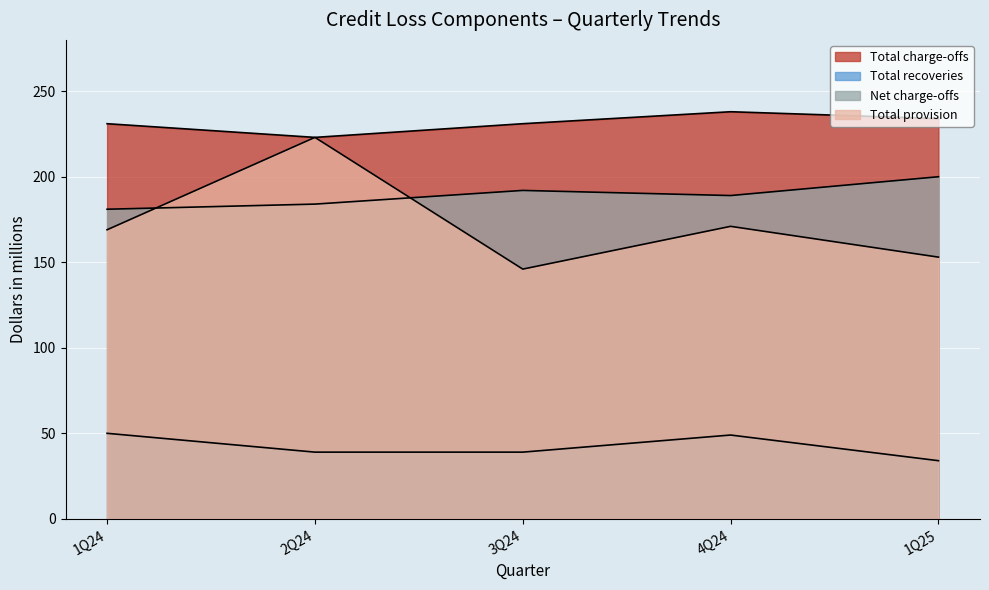

What is the difference between the Total provision values at 1Q25 and 1Q24?

16